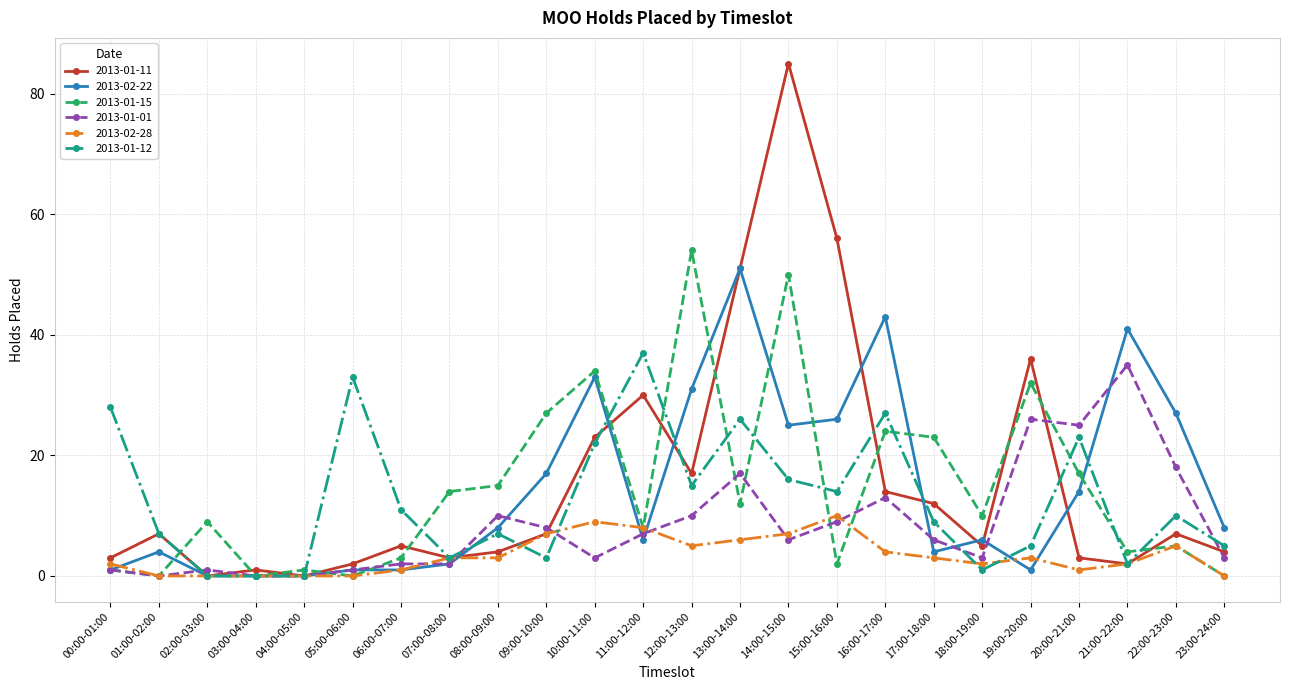

Which series has the widest spread of values?

2013-01-11